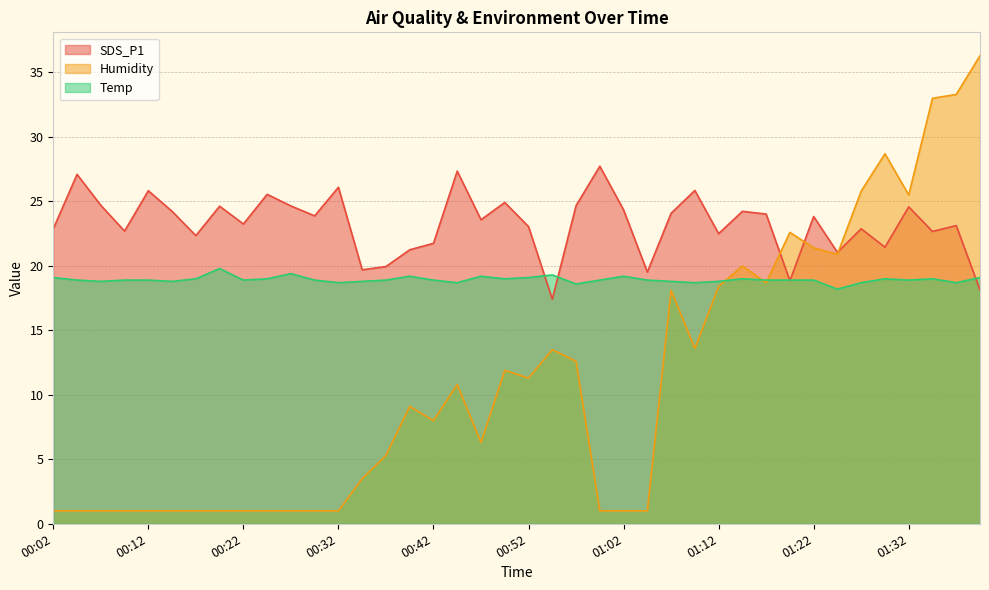

Reading left to right, transcribe all the data shown in this chart.

SDS_P1: 00:02=22.9	00:05=27.1	00:07=24.7	00:10=22.7	00:12=25.8	00:15=24.2	00:17=22.4	00:20=24.6	00:22=23.2	00:25=25.6	00:27=24.6	00:30=23.9	00:32=26.1	00:35=19.7	00:37=19.9	00:40=21.2	00:42=21.8	00:45=27.4	00:47=23.6	00:50=24.9	00:52=23.1	00:55=17.4	00:57=24.7	01:00=27.7	01:02=24.4	01:05=19.5	01:07=24.1	01:10=25.9	01:12=22.5	01:15=24.2	01:17=24.0	01:20=18.9	01:22=23.8	01:25=21.1	01:27=22.9	01:30=21.4	01:32=24.6	01:35=22.7	01:37=23.1	01:40=18.1
Humidity: 00:02=1.0	00:05=1.0	00:07=1.0	00:10=1.0	00:12=1.0	00:15=1.0	00:17=1.0	00:20=1.0	00:22=1.0	00:25=1.0	00:27=1.0	00:30=1.0	00:32=1.0	00:35=3.5	00:37=5.3	00:40=9.1	00:42=8.0	00:45=10.8	00:47=6.3	00:50=11.9	00:52=11.3	00:55=13.5	00:57=12.6	01:00=1.0	01:02=1.0	01:05=1.0	01:07=18.1	01:10=13.6	01:12=18.4	01:15=20.0	01:17=18.7	01:20=22.6	01:22=21.4	01:25=20.9	01:27=25.8	01:30=28.7	01:32=25.5	01:35=33.0	01:37=33.3	01:40=36.3
Temp: 00:02=19.1	00:05=18.9	00:07=18.8	00:10=18.9	00:12=18.9	00:15=18.8	00:17=19.0	00:20=19.8	00:22=18.9	00:25=19.0	00:27=19.4	00:30=18.9	00:32=18.7	00:35=18.8	00:37=18.9	00:40=19.2	00:42=18.9	00:45=18.7	00:47=19.2	00:50=19.0	00:52=19.1	00:55=19.3	00:57=18.6	01:00=18.9	01:02=19.2	01:05=18.9	01:07=18.8	01:10=18.7	01:12=18.8	01:15=19.0	01:17=18.9	01:20=18.9	01:22=18.9	01:25=18.2	01:27=18.7	01:30=19.0	01:32=18.9	01:35=19.0	01:37=18.7	01:40=19.1